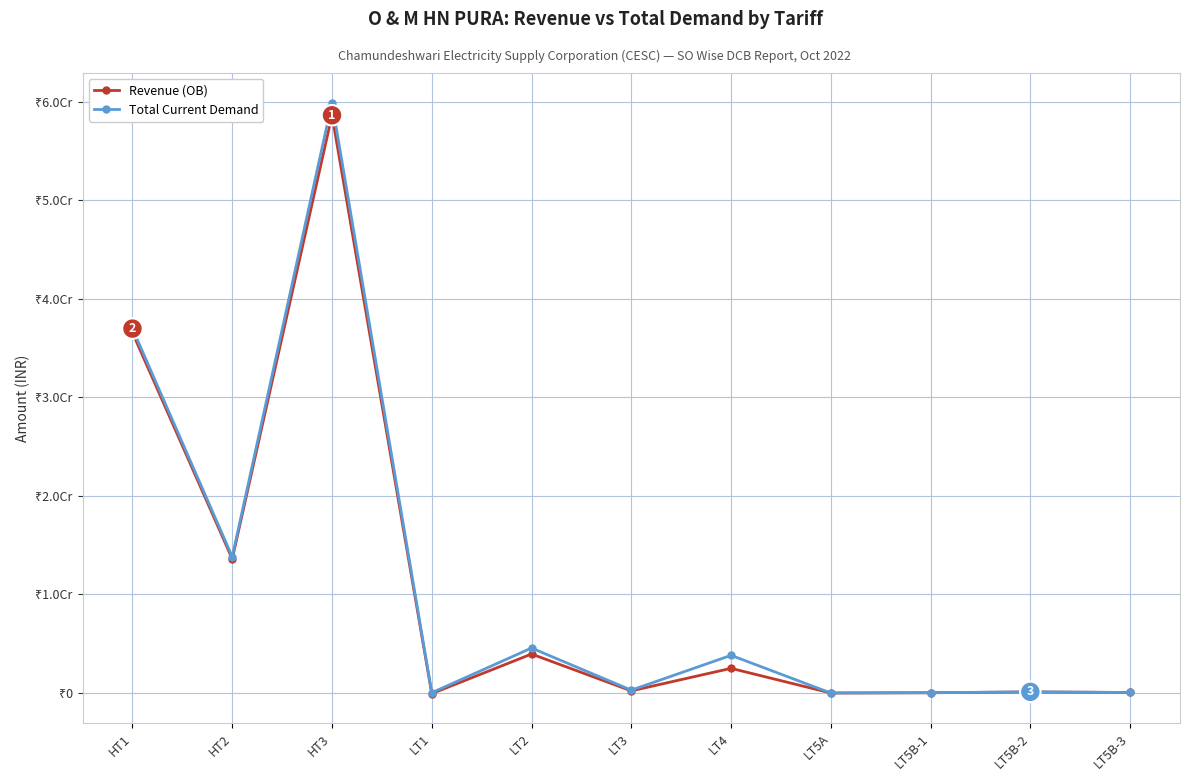

True or false: Total Current Demand has more than 1 points higher than both neighbors.

True